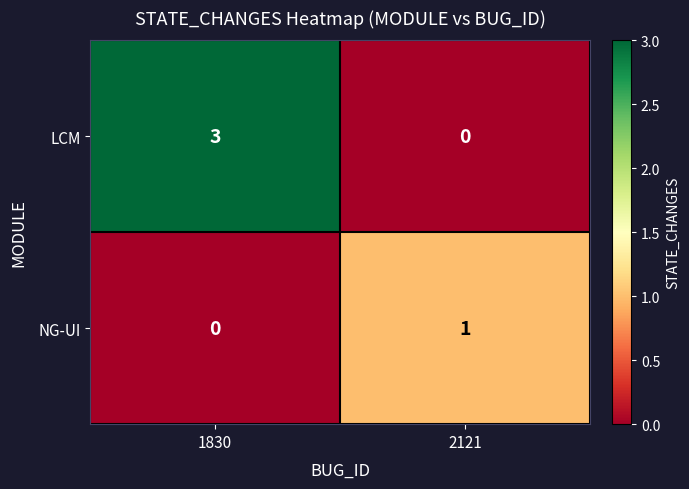

At which category is the sum across all series the highest?

1830